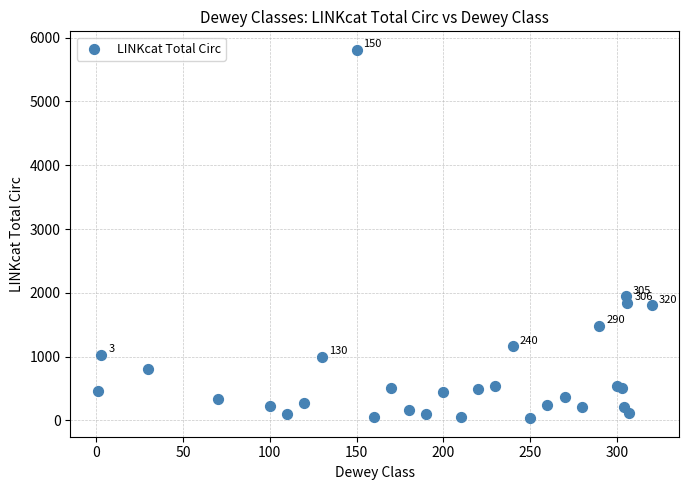

What Y value in the scatter plot is closest to 2922?

1945